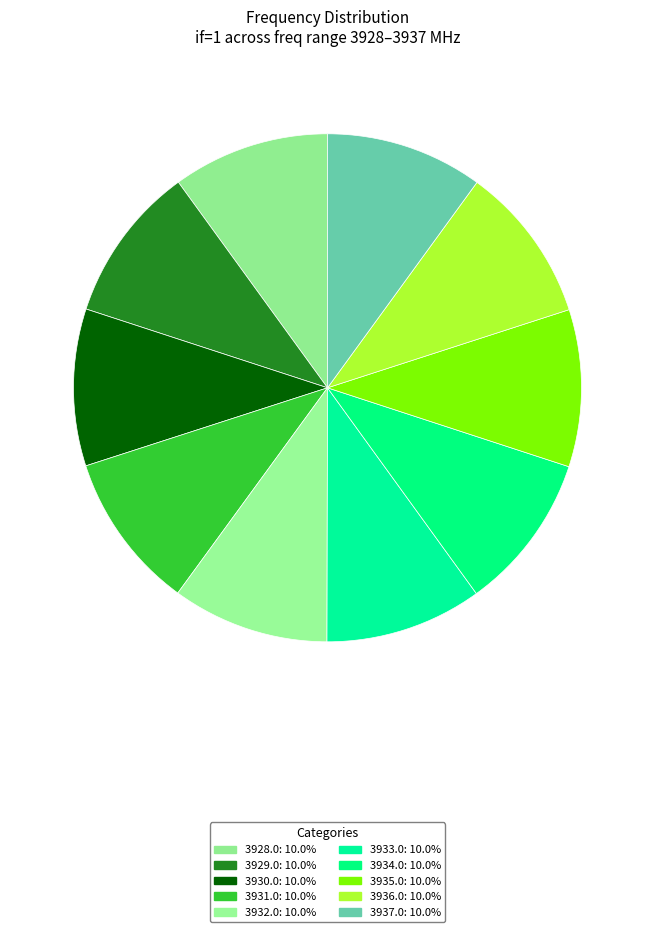

What percentage is the 3935.0 slice, to the nearest percent?

10%